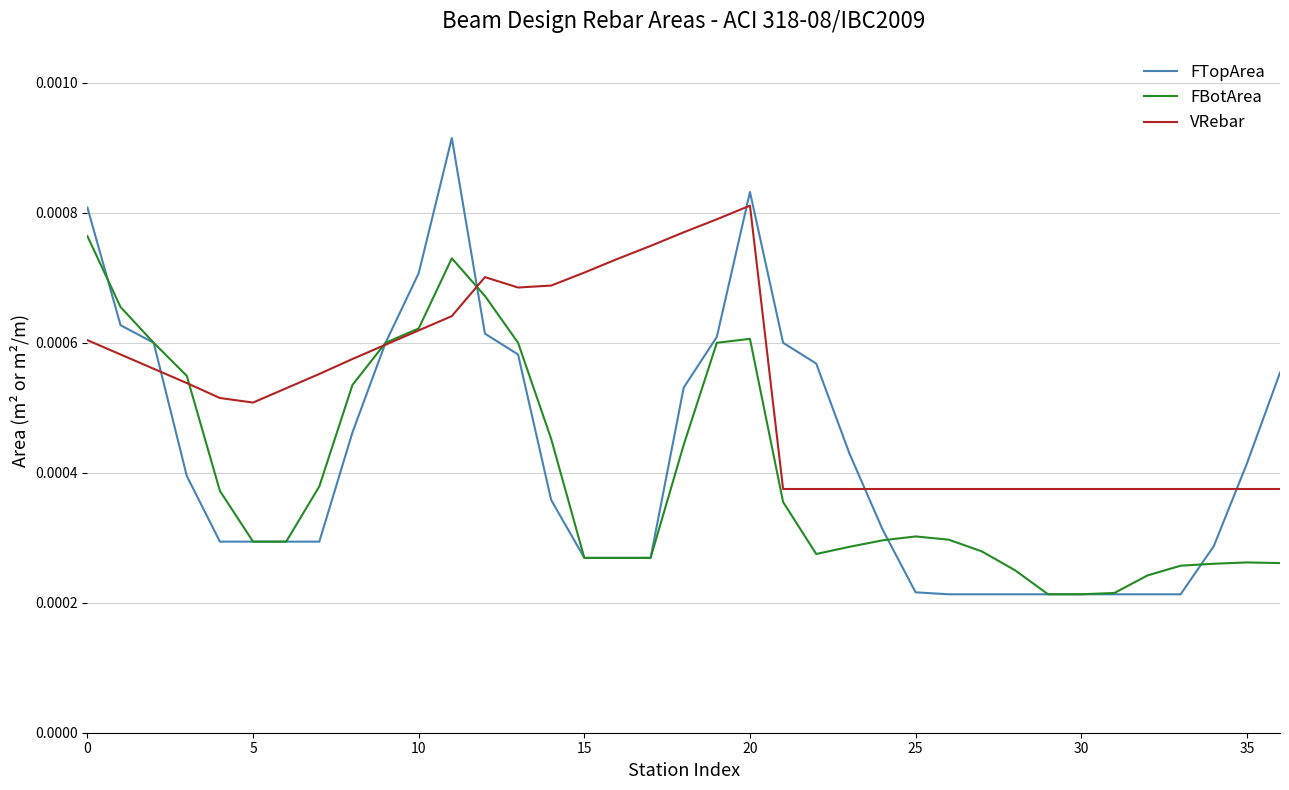

Which series ends up on top after the final intersection of FTopArea and VRebar?

FTopArea